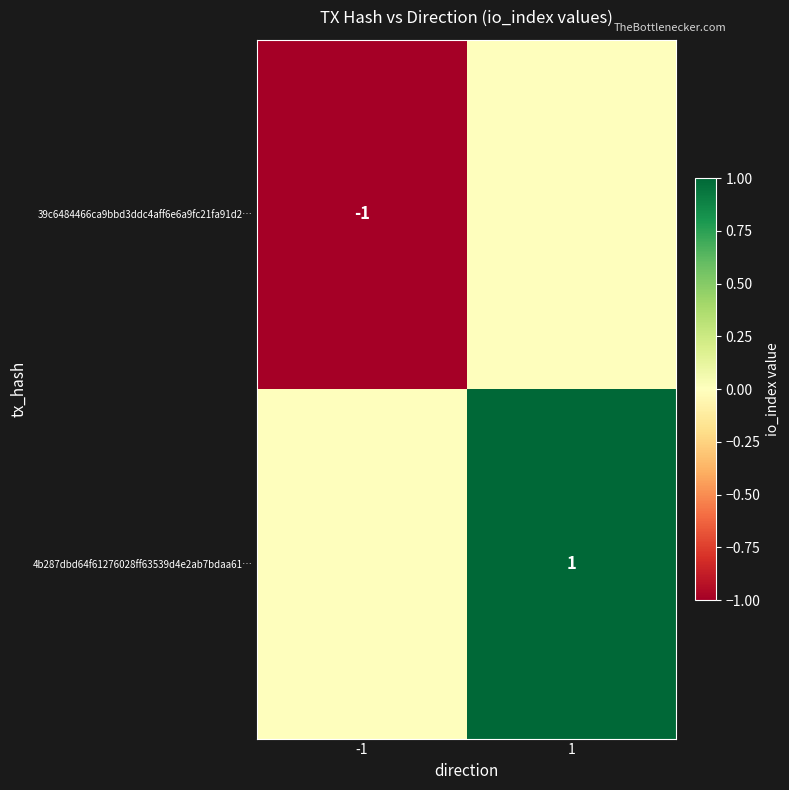

The 4b287dbd64f61276028ff63539d4e2ab7bdaa61… series shows 2 at 1. True or false?

False